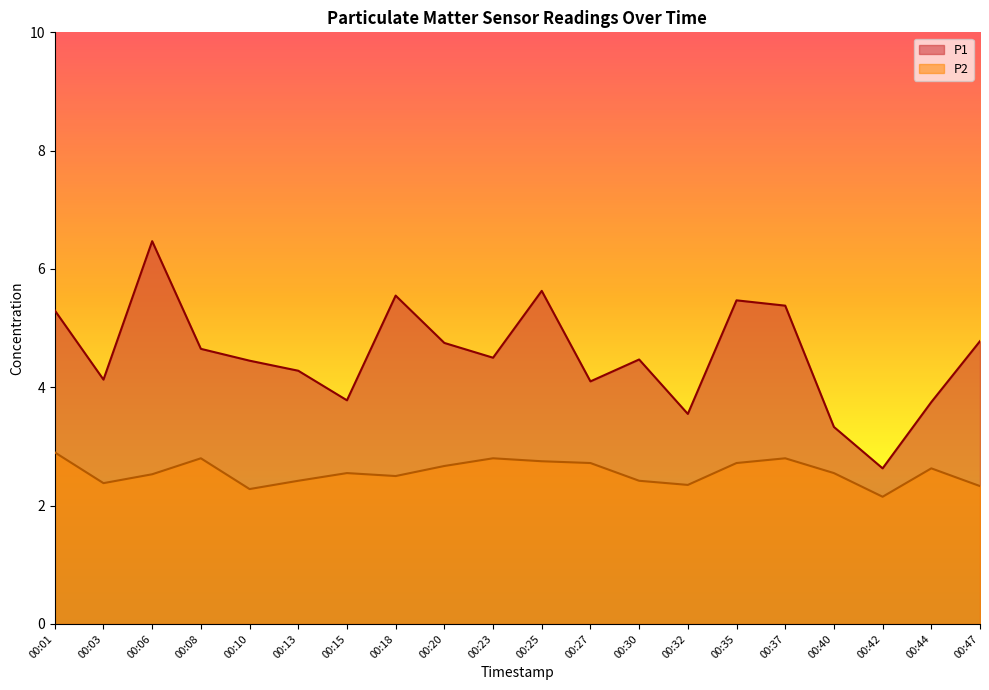

What is the difference between the maximum and minimum values in the P1 series?

3.8